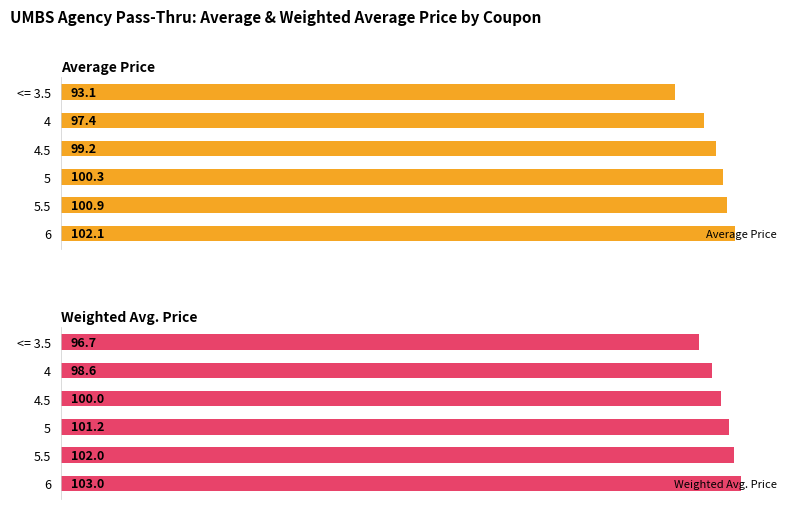

Which series has the largest total across all categories?

Weighted Avg. Price